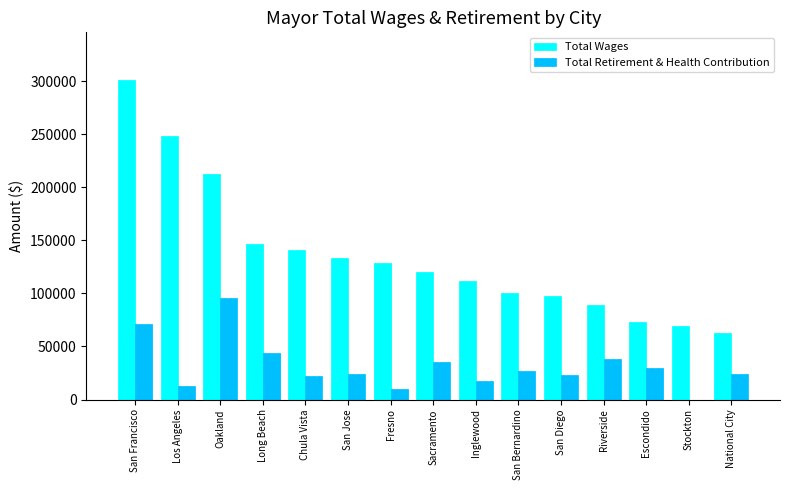

Between Sacramento and Stockton, which series saw the biggest shift?

Total Wages